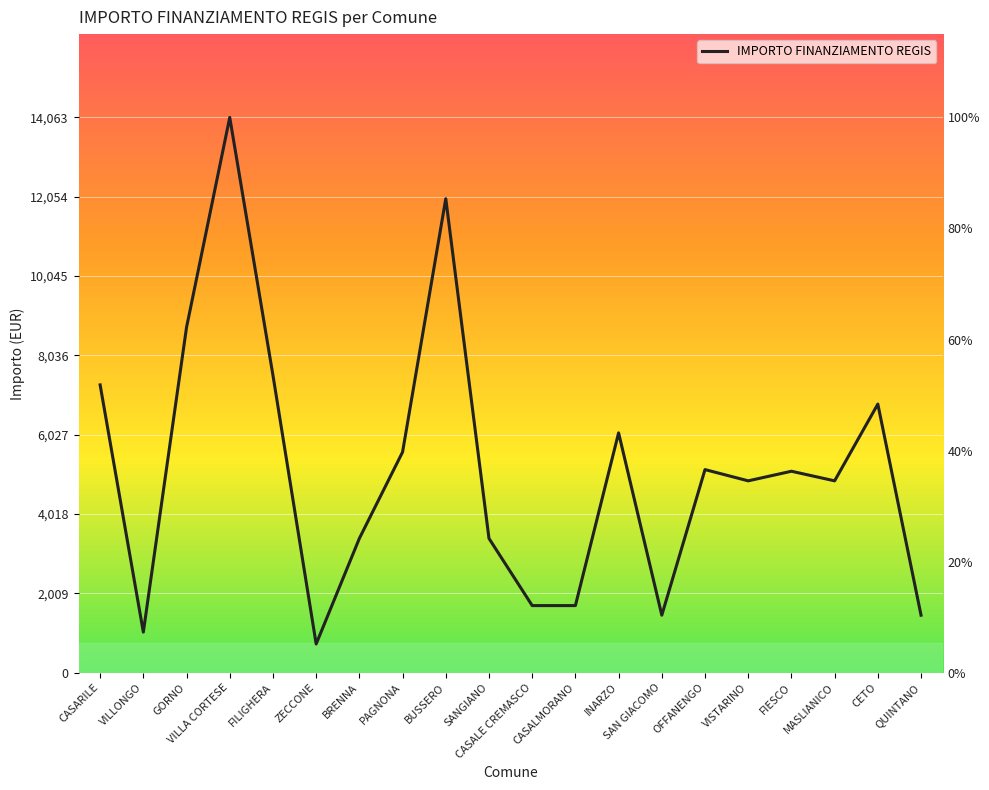

List the labels in order of value, smallest first.

ZECCONE, VILLONGO, SAN GIACOMO, QUINTANO, CASALE CREMASCO, CASALMORANO, BRENNA, SANGIANO, VISTARINO, MASLIANICO, FIESCO, OFFANENGO, PAGNONA, INARZO, CETO, CASARILE, FILIGHERA, GORNO, BUSSERO, VILLA CORTESE